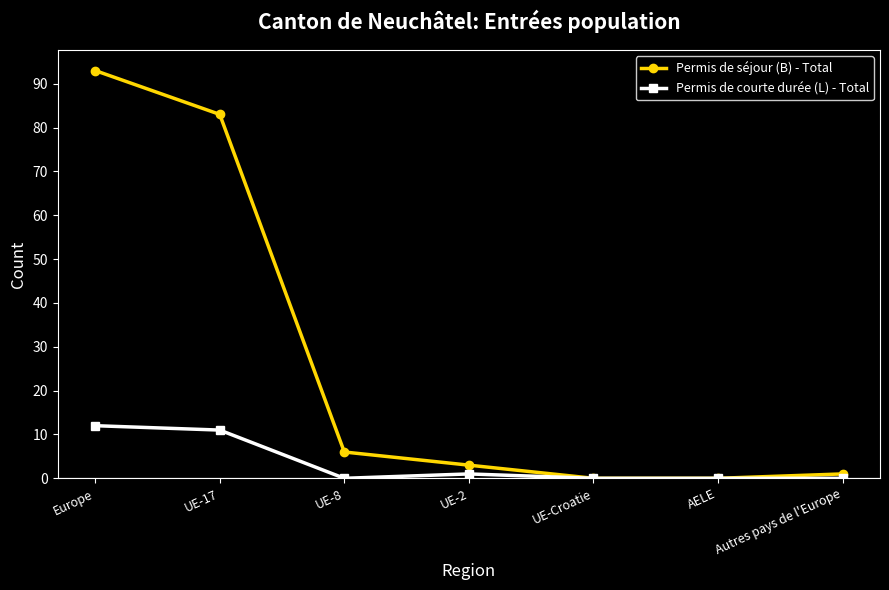

Reading right to left, extract all data points from this chart.

Permis de séjour (B) - Total: 1	0	0	3	6	83	93
Permis de courte durée (L) - Total: 0	0	0	1	0	11	12